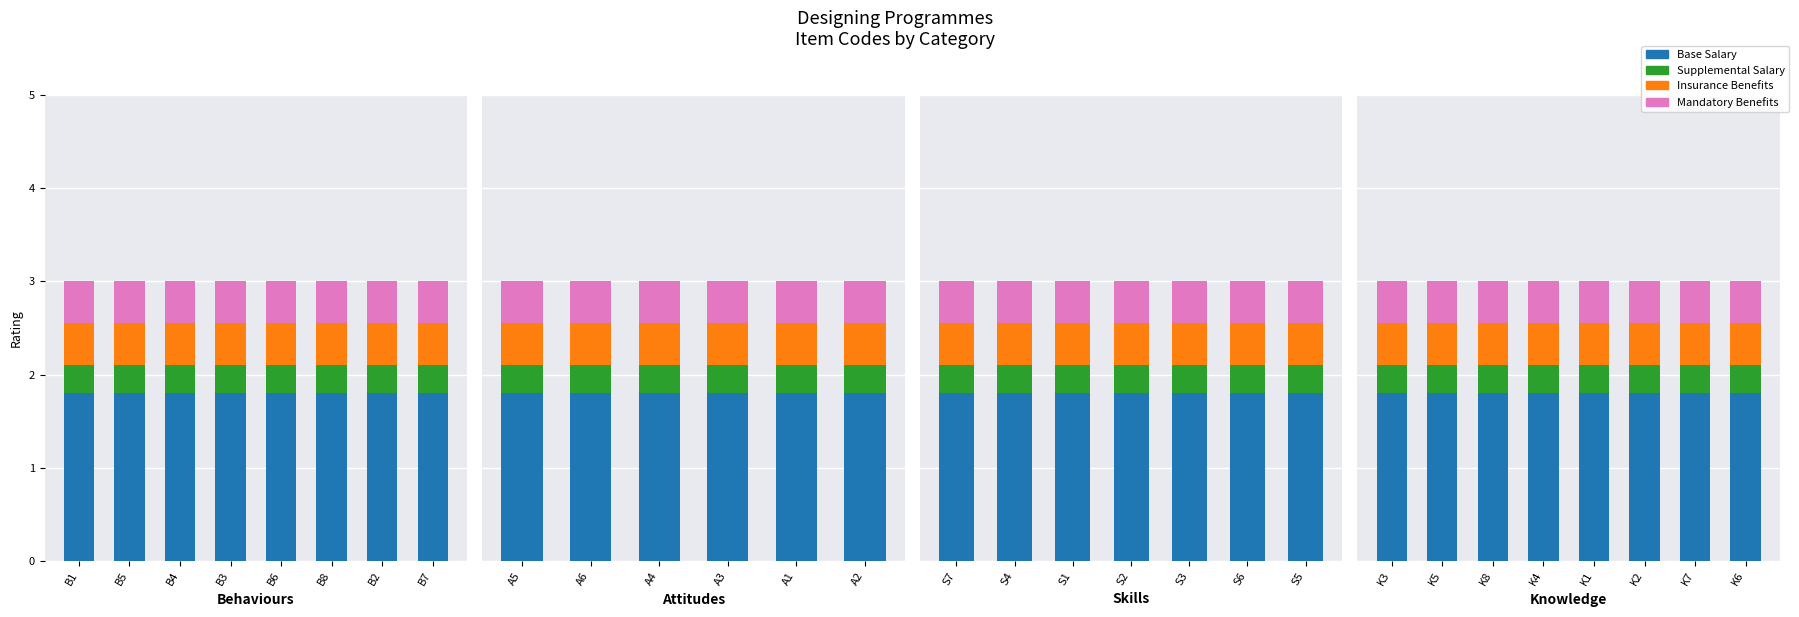

Rank the series by their maximum value, from lowest to highest.

Supplemental Salary, Insurance Benefits, Mandatory Benefits, Base Salary